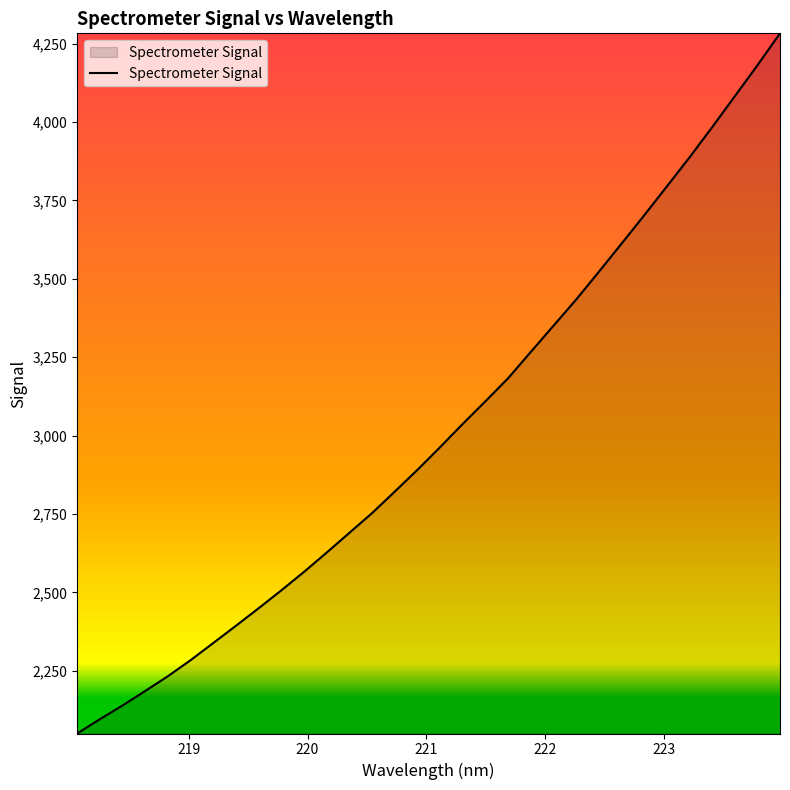

What is the difference between the maximum and minimum values?

2232.9